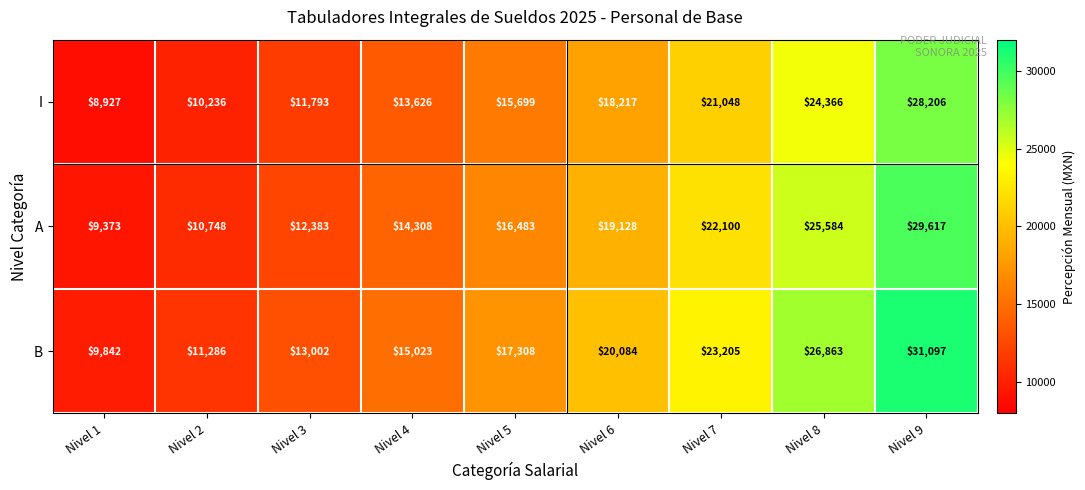

Rank the series at Nivel 5 from highest to lowest value.

B, A, I